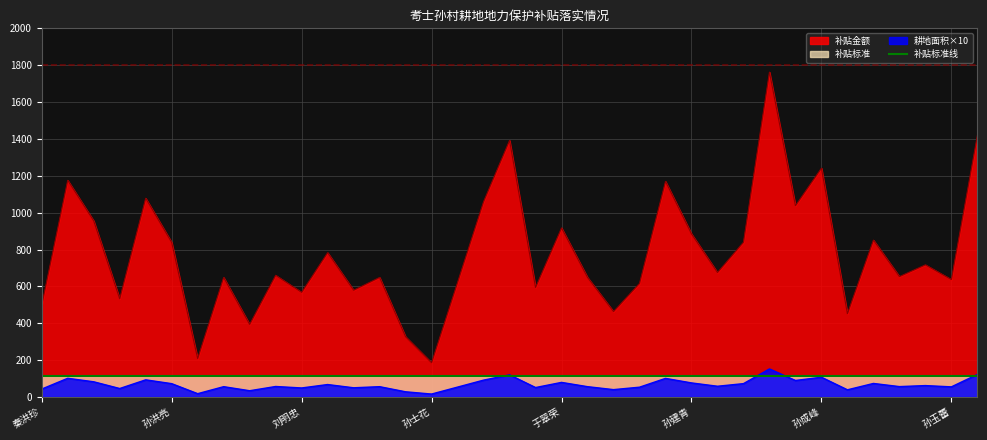

List the labels in order of 耕地上小麦种植面积 value, largest first.

孙成良, 孙东林, 孙受信, 孙成峰, 孙金光, 孙宝营, 孙洪国, 孙受新, 孙成礼, 孙和铭, 于翠荣, 孙建青, 孙军锋, 孙成学, 孙洪亮, 刘思香, 孙玉清, 孙金波, 刘明清, 孙东东, 孙红霞, 孙森铭, 于守花, 孙玉蕾, 孙受禄, 孙保莹, 于冰翠, 刘秀全, 刘明忠, 孙合义, 秦洪珍, 张进英, 孙本谏, 刘明垒, 孙沈阳, 孙红涛, 孙士花